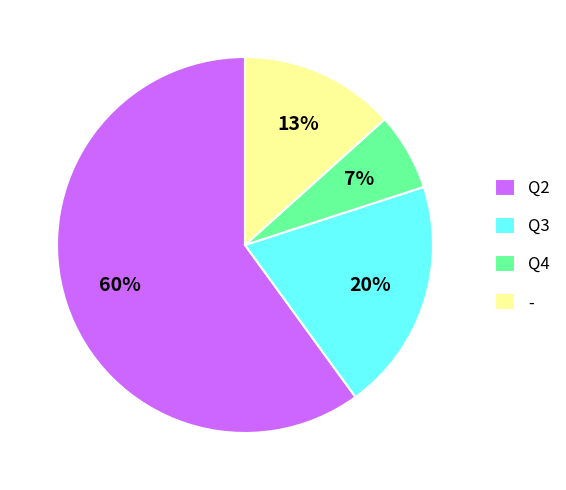

Rank the categories by value from highest to lowest.

Q2, Q3, -, Q4